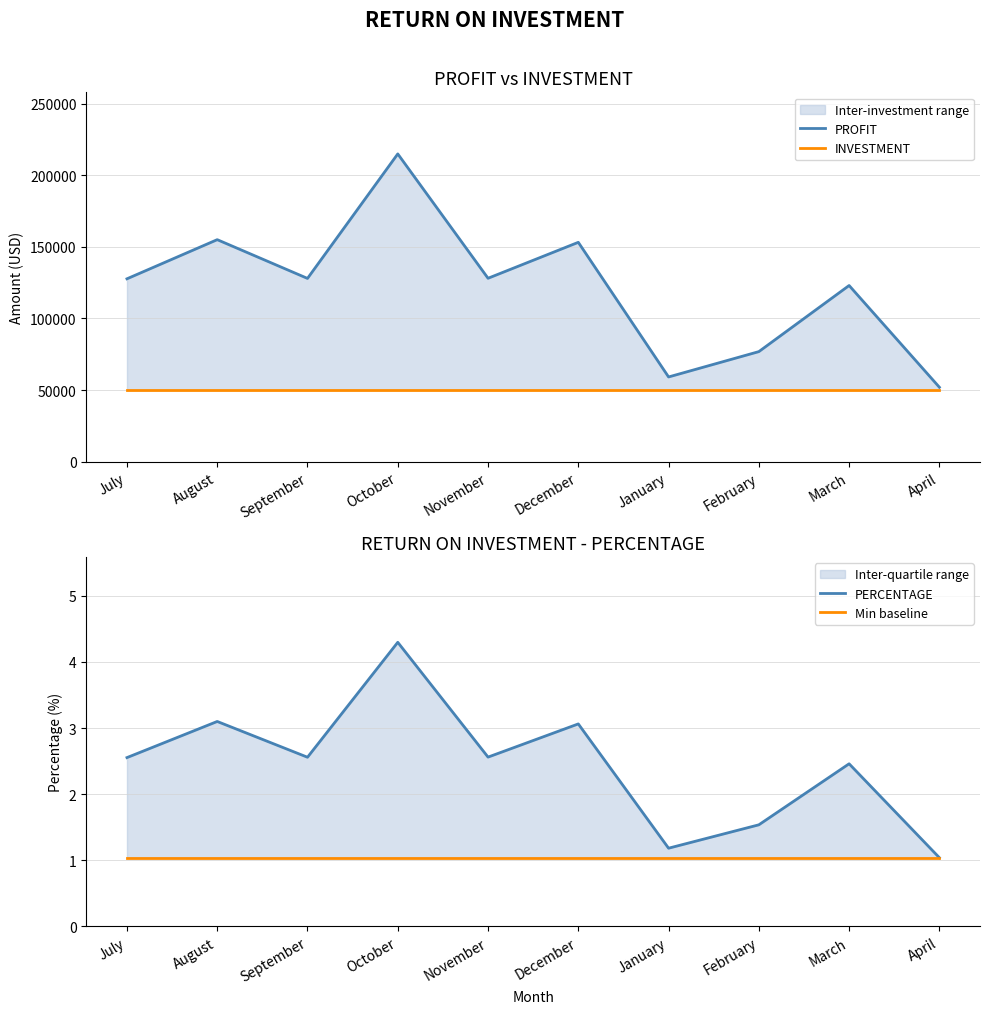

Where is the first local minimum for PERCENTAGE?

September